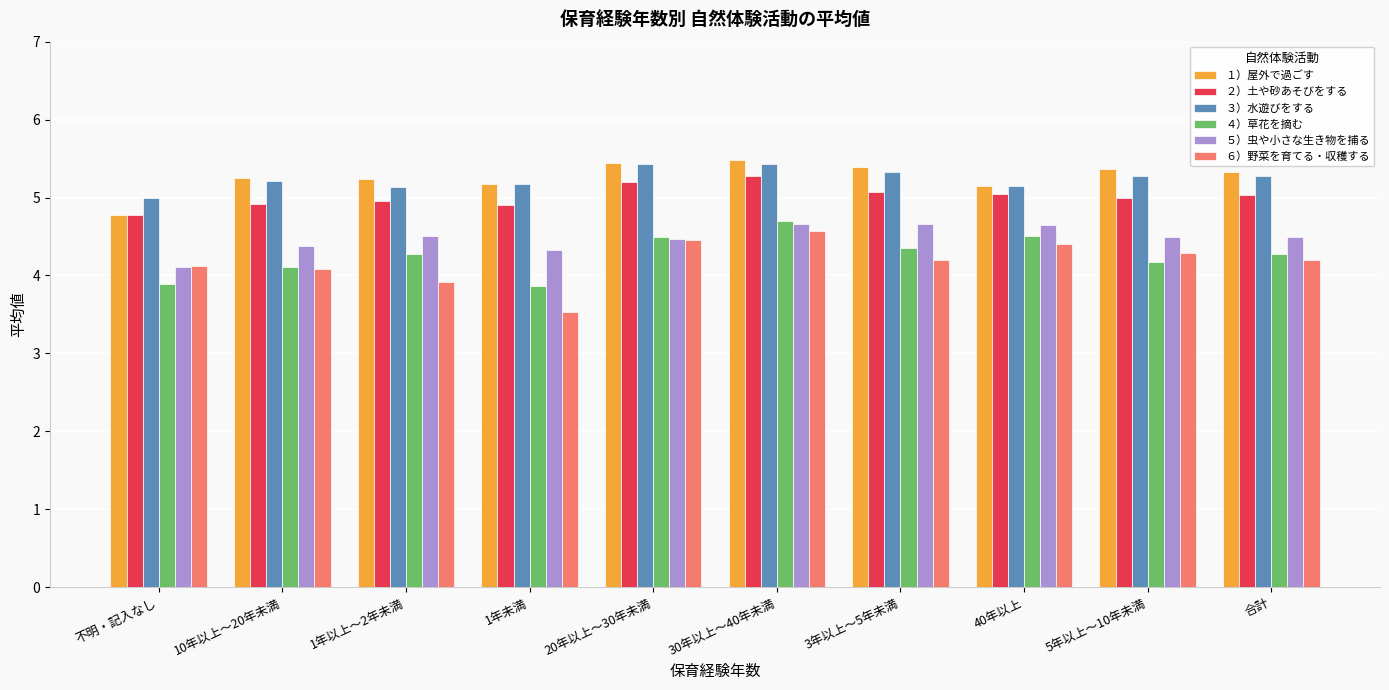

What is the average value of the ６）野菜を育てる・収穫する series?

4.2